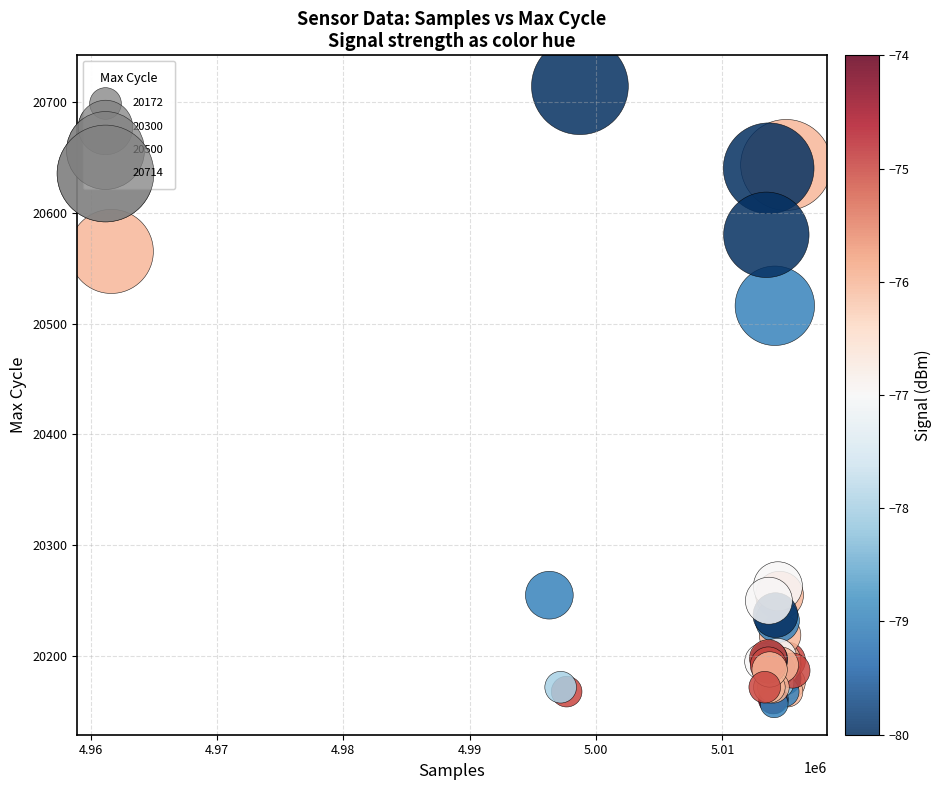

What Y value in the scatter plot is closest to 20435?

20516